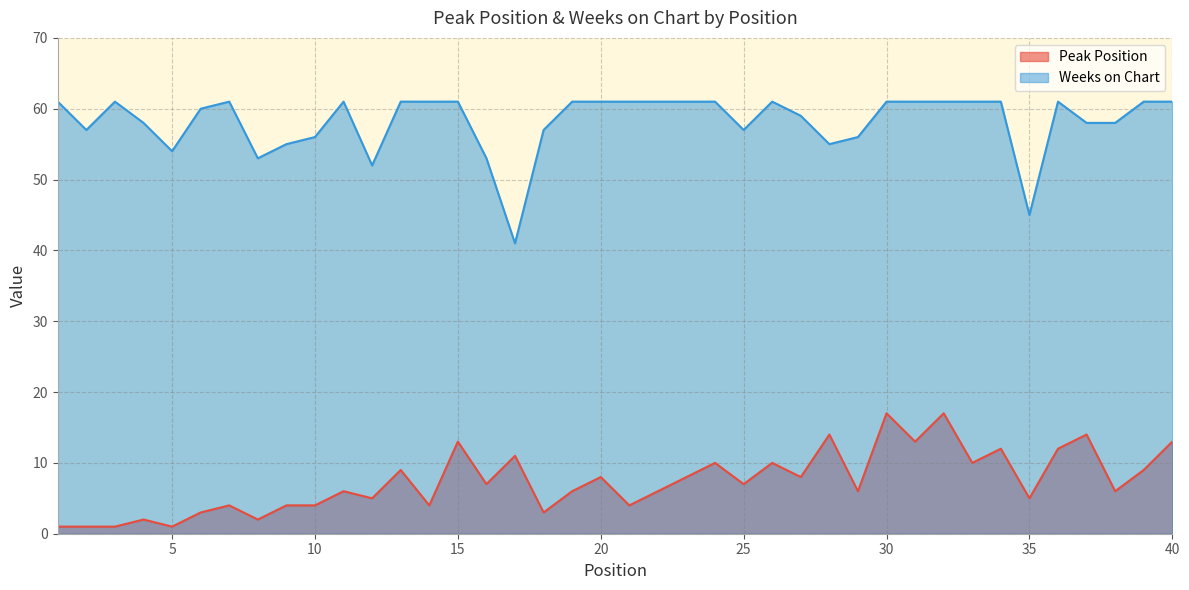

What are all the series names shown in the legend?

Peak Position, Weeks on Chart